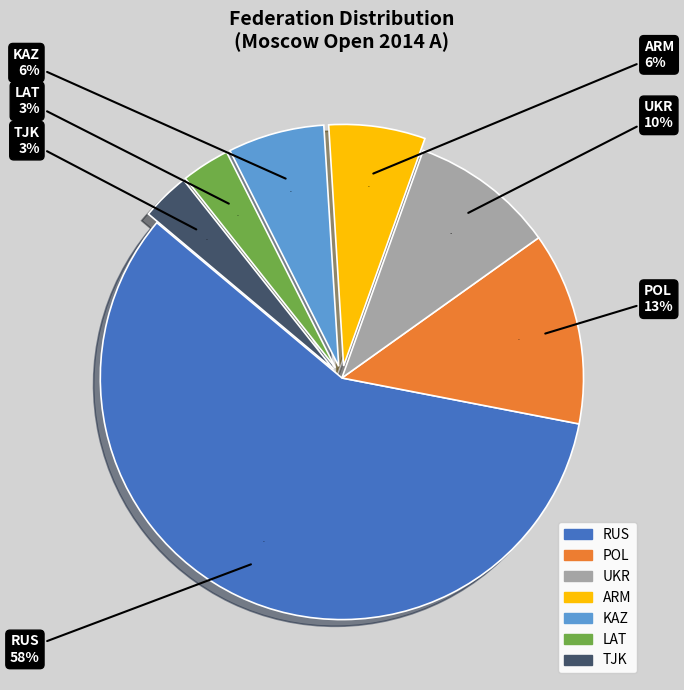

To the nearest percent, what percentage of the pie is ARM?

6%